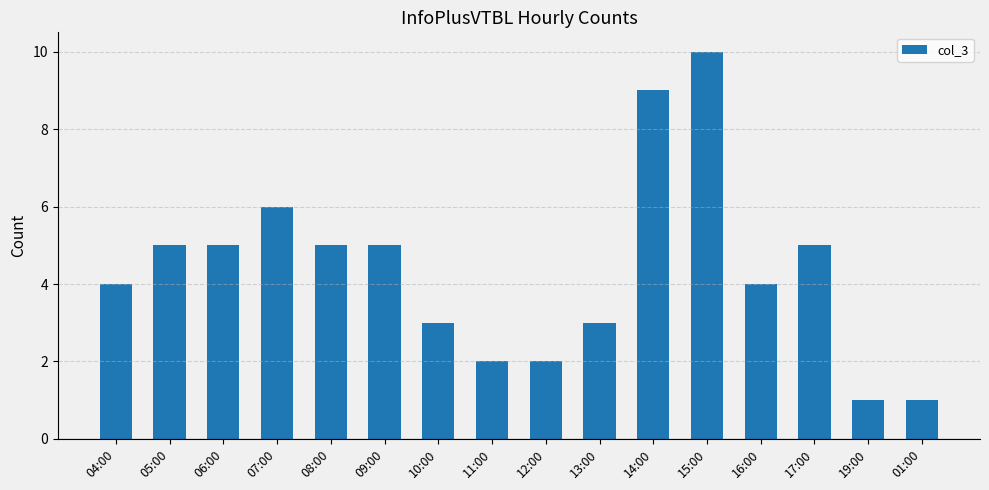

How many values are between 3 and 5?

9